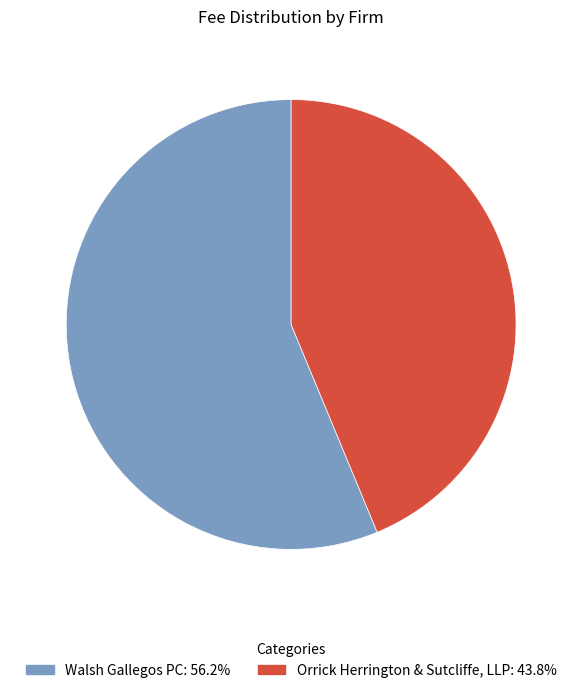

Which slice is the smallest?

Orrick Herrington & Sutcliffe, LLP